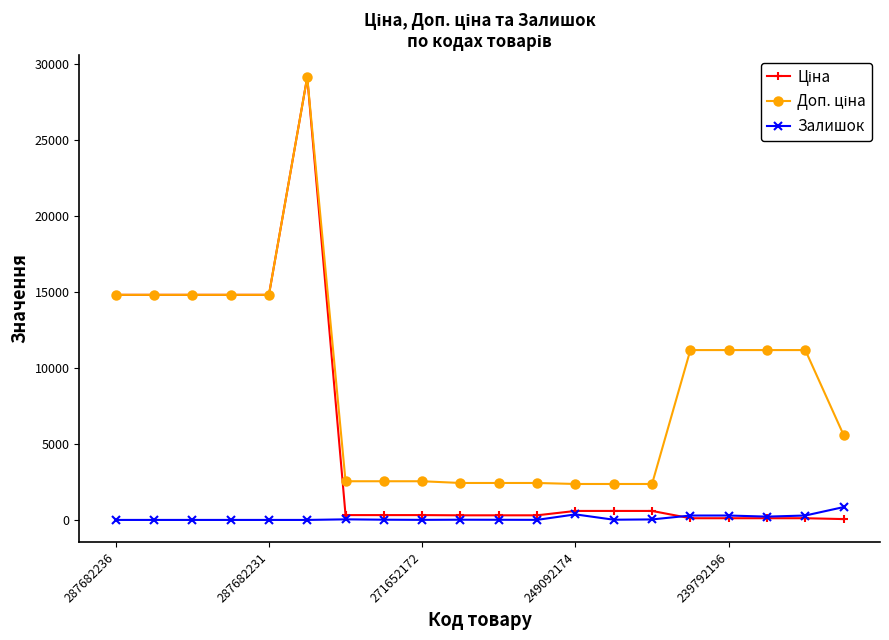

True or false: Залишок has more than 2 points higher than both neighbors.

True